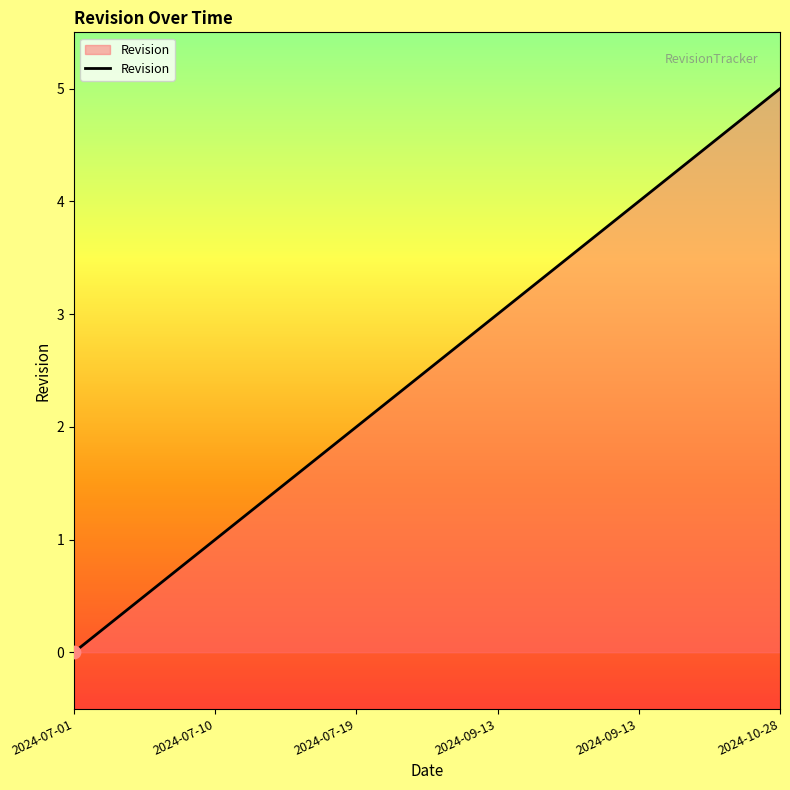

Which has a higher value, 2024-07-19 or 2024-09-13?

2024-09-13